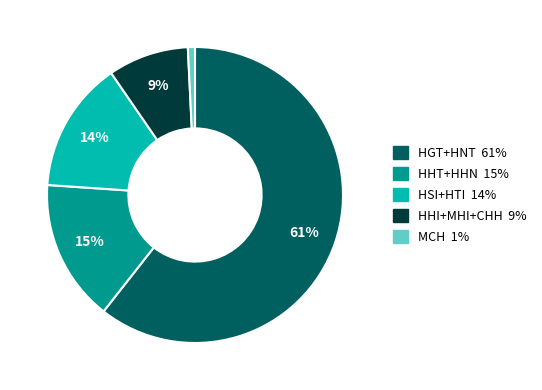

Is there any slice that represents more than half of the pie?

Yes